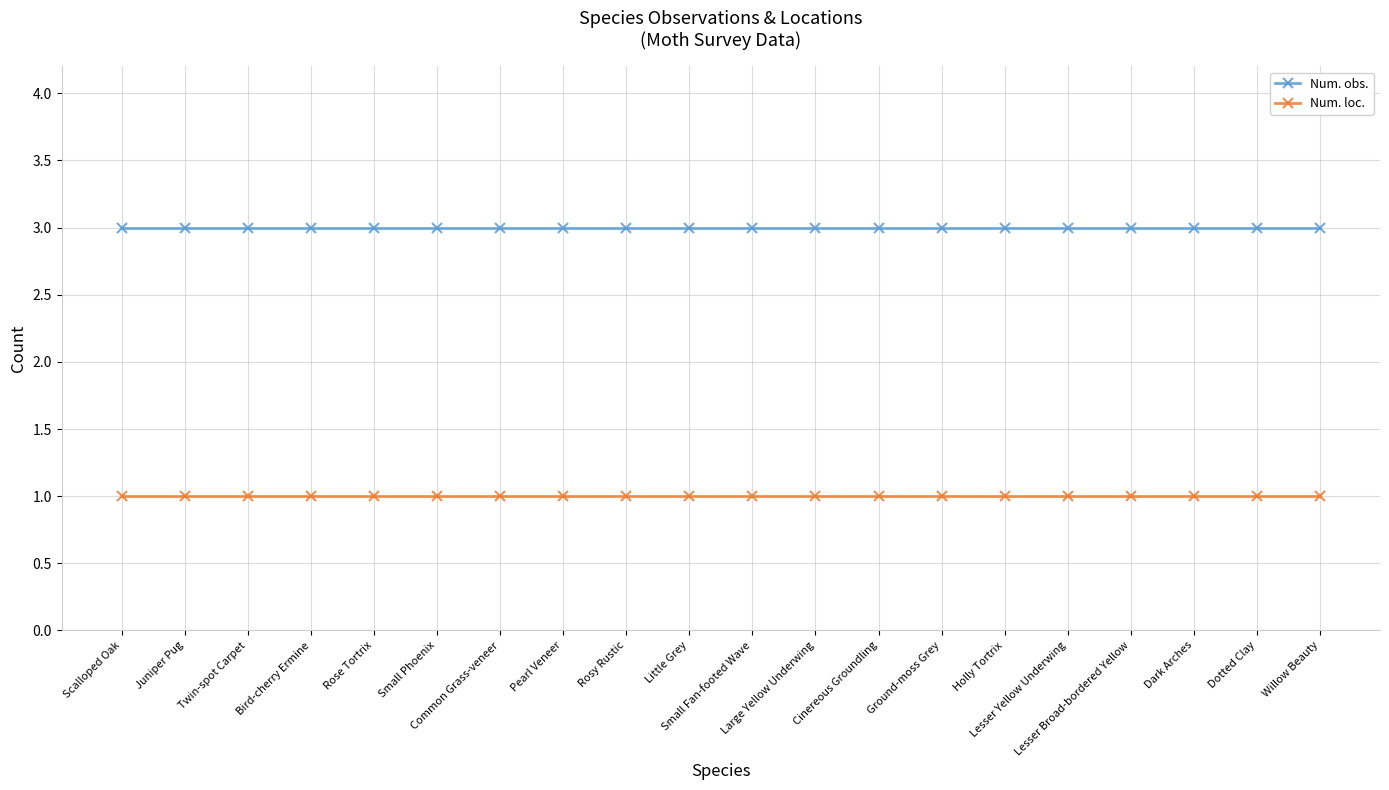

True or false: Num. loc. has a value of 0 at Little Grey.

False